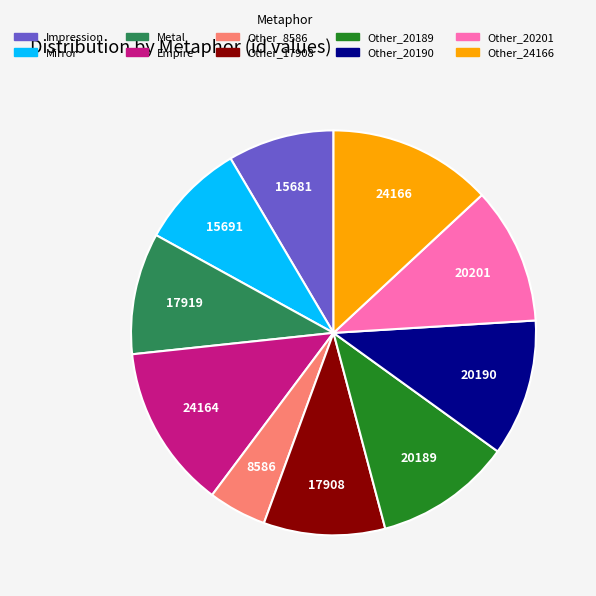

Approximately how many times larger is the value at Other_20189 compared to Impression?

1.3